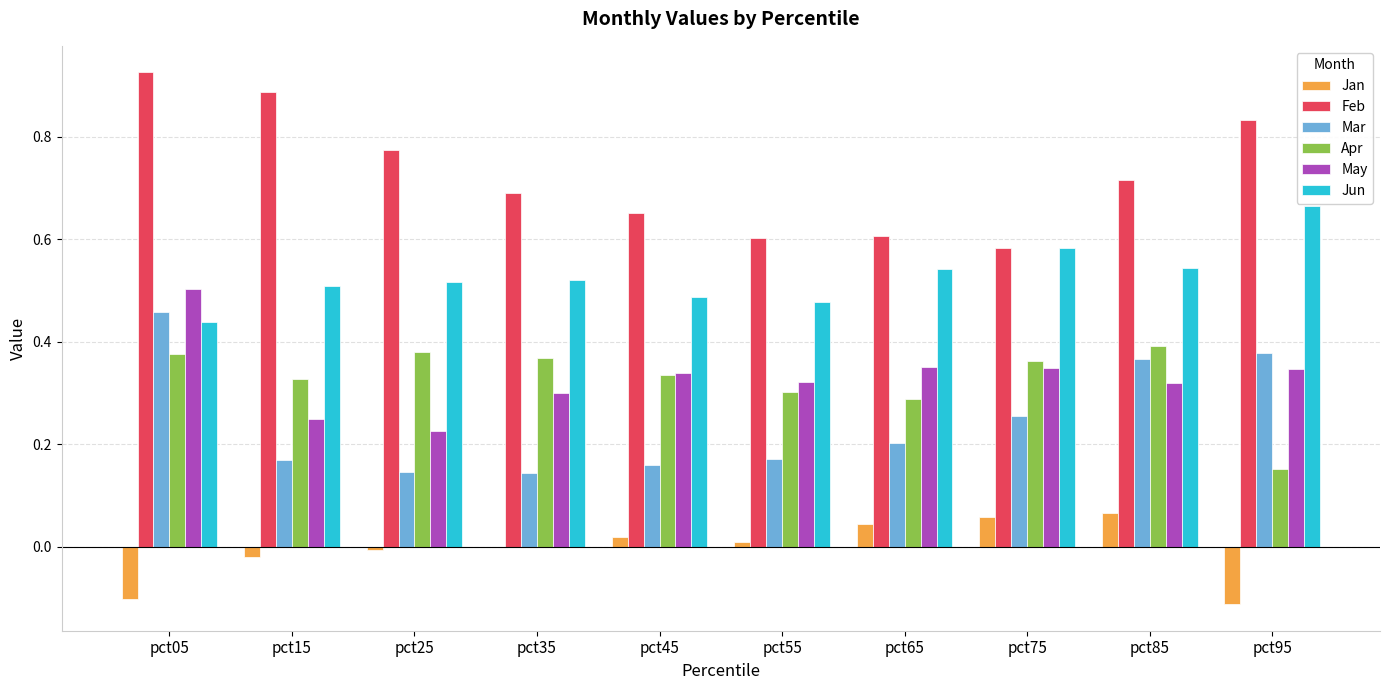

How many Jun values are between 0 and 1?

10